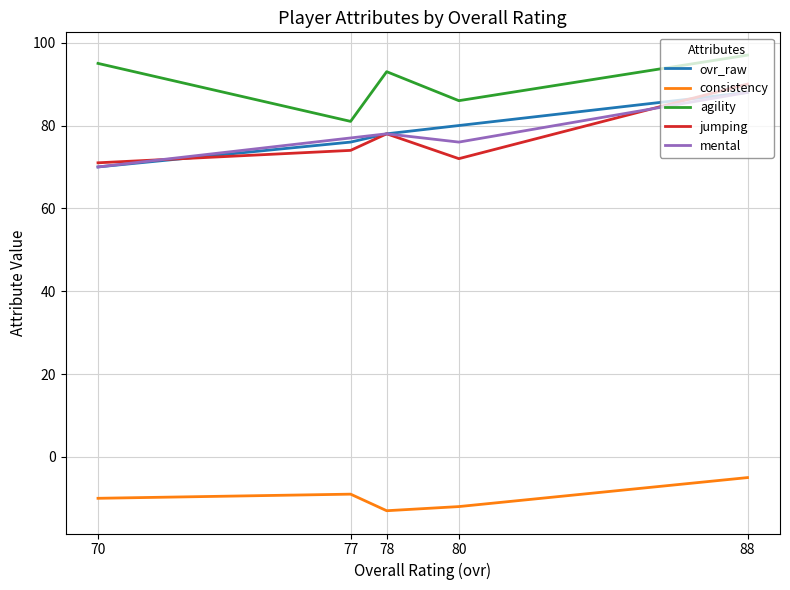

How many values in the consistency series are below -10?

2